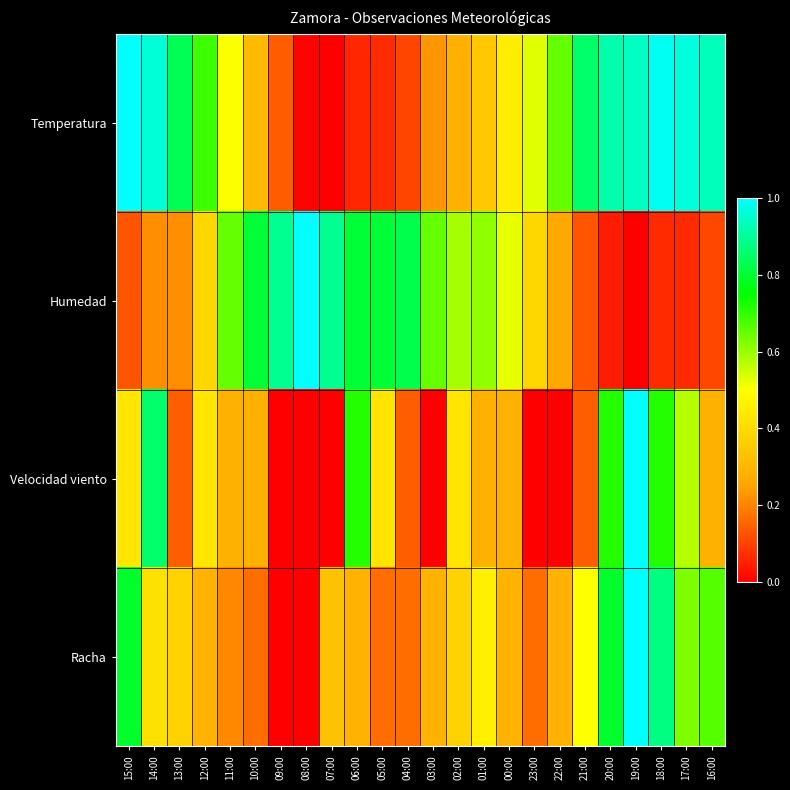

Between 22:00 and 09:00, which is larger?

22:00